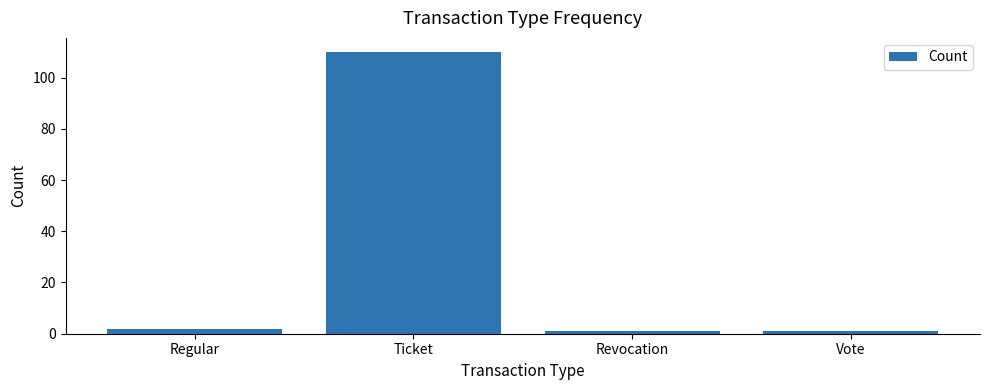

What is the difference between the maximum and minimum values?

109